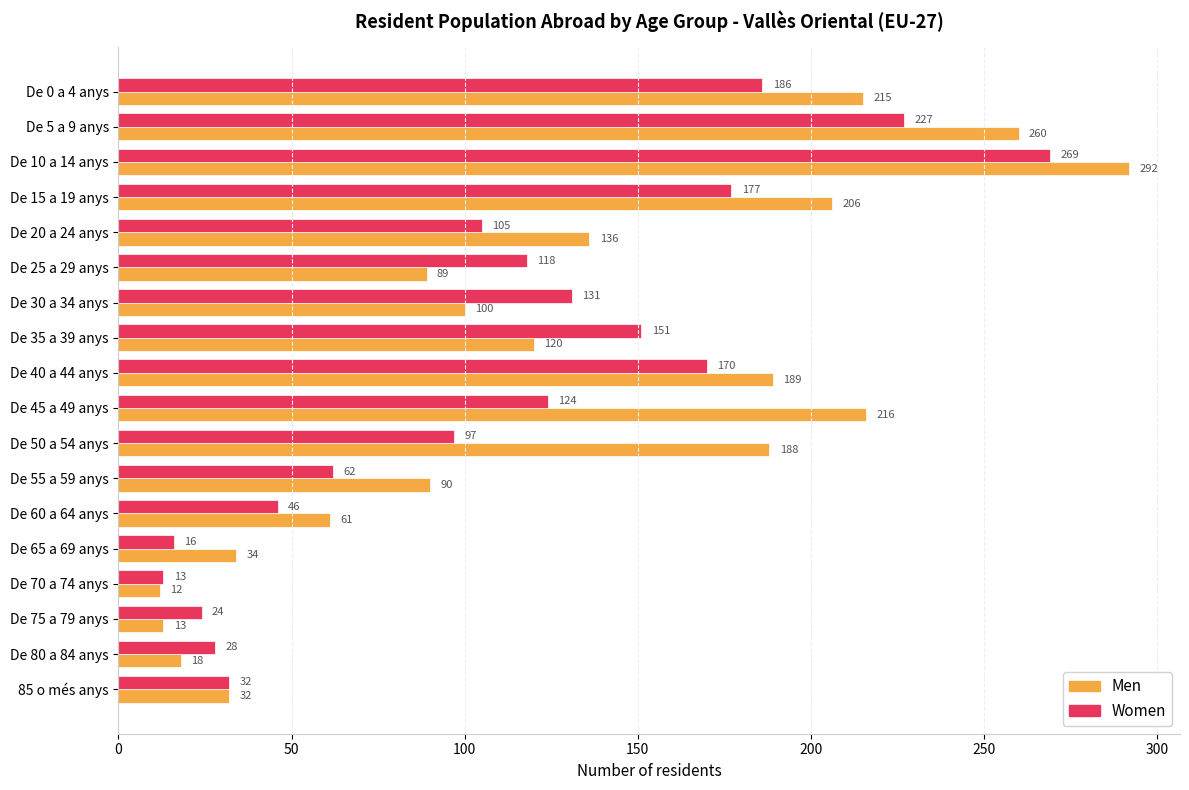

What is the difference between the Men values at De 35 a 39 anys and De 25 a 29 anys?

31